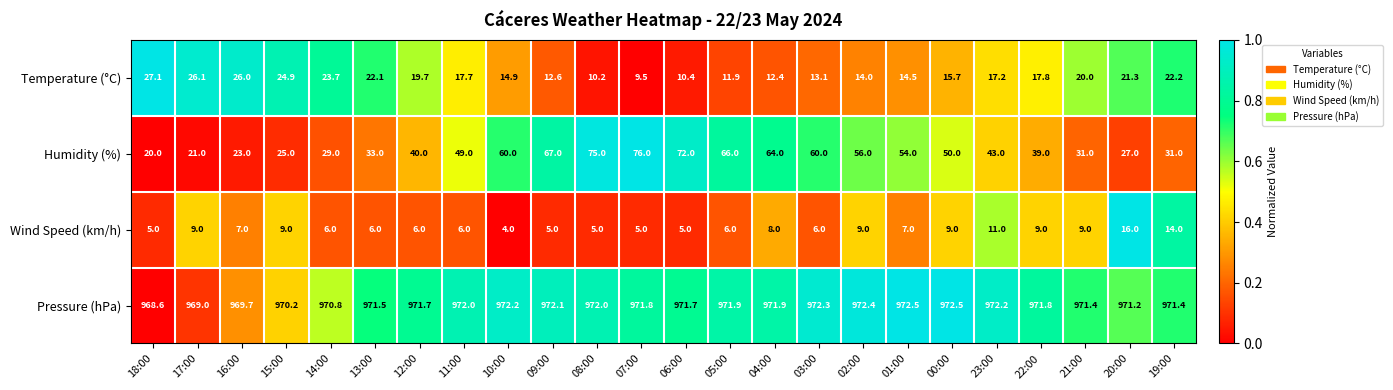

What is the difference between the Temperature (°C) values at 15:00 and 11:00?

7.2